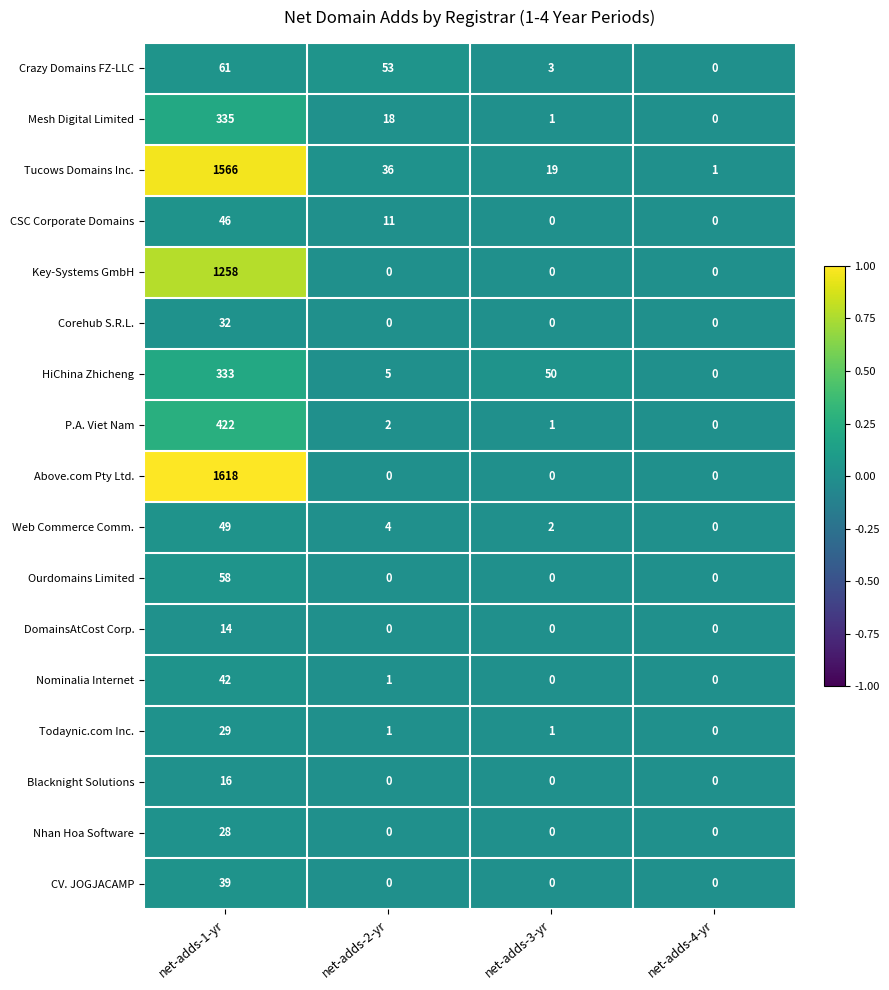

What is the total value across all series at net-adds-2-yr?

131